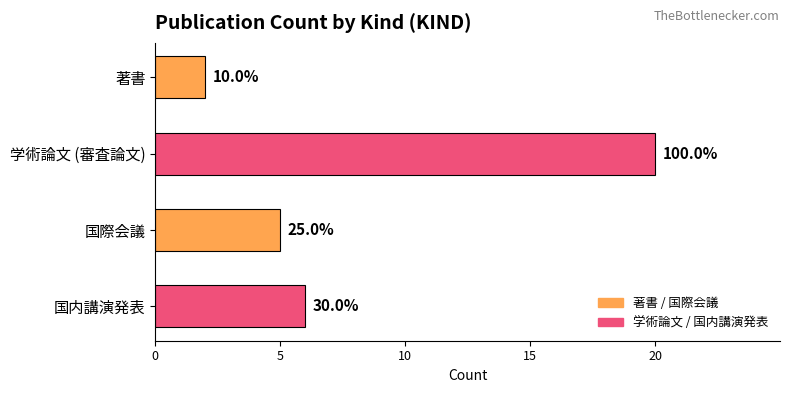

How many bars are there in total?

4